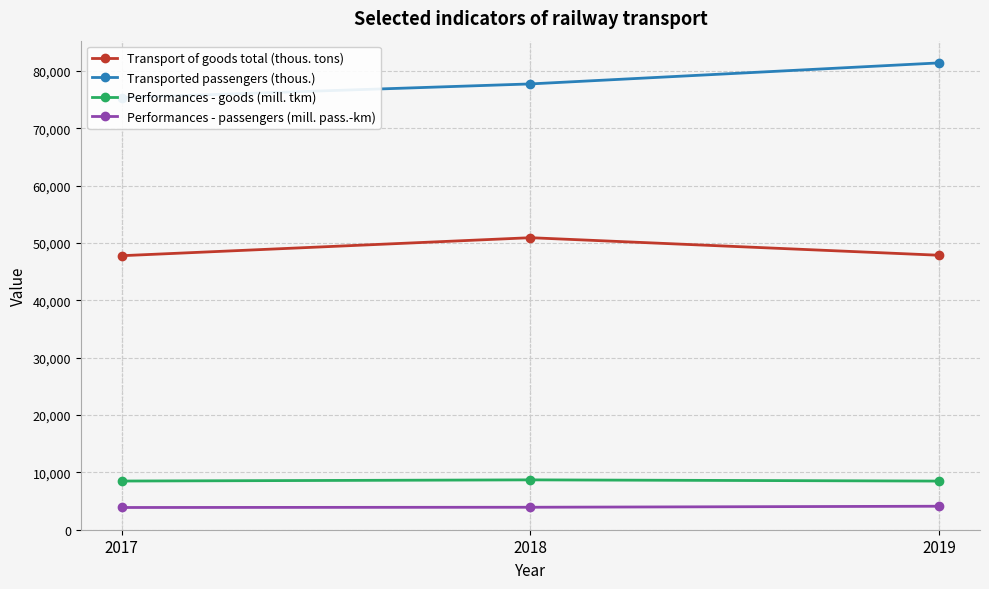

What is the value of the Performances - passengers (mill. pass.-km) point at the 1st from the left?

3873